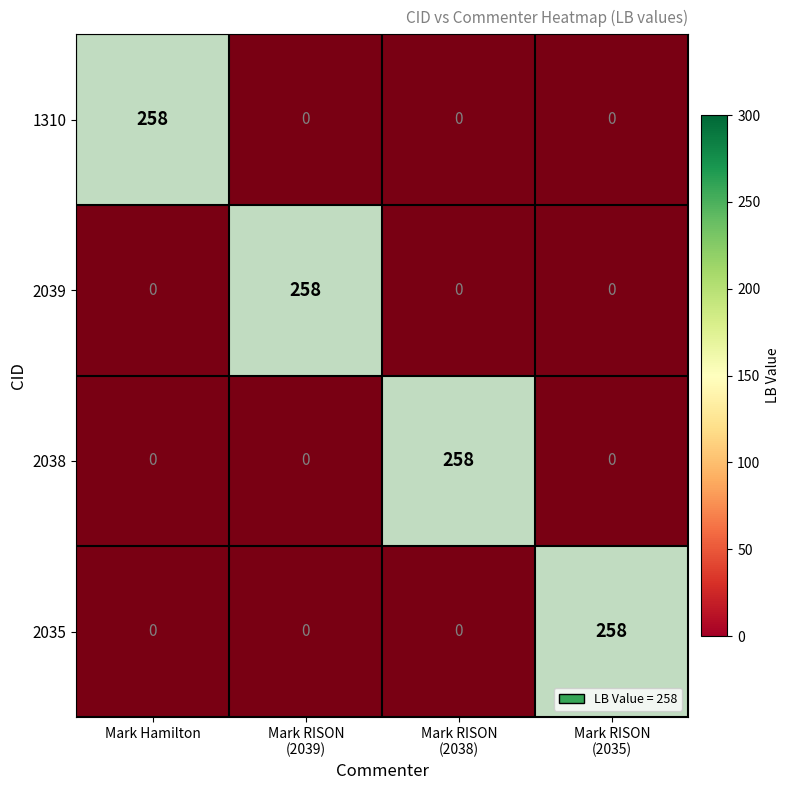

True or false: 2039 has a value of -1 at Mark RISON (2039).

False